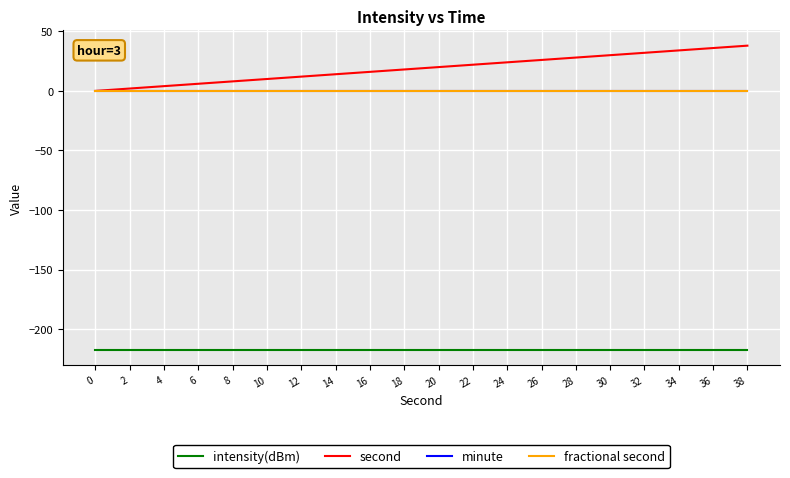

Does the chart display data point markers on the line(s)?

No